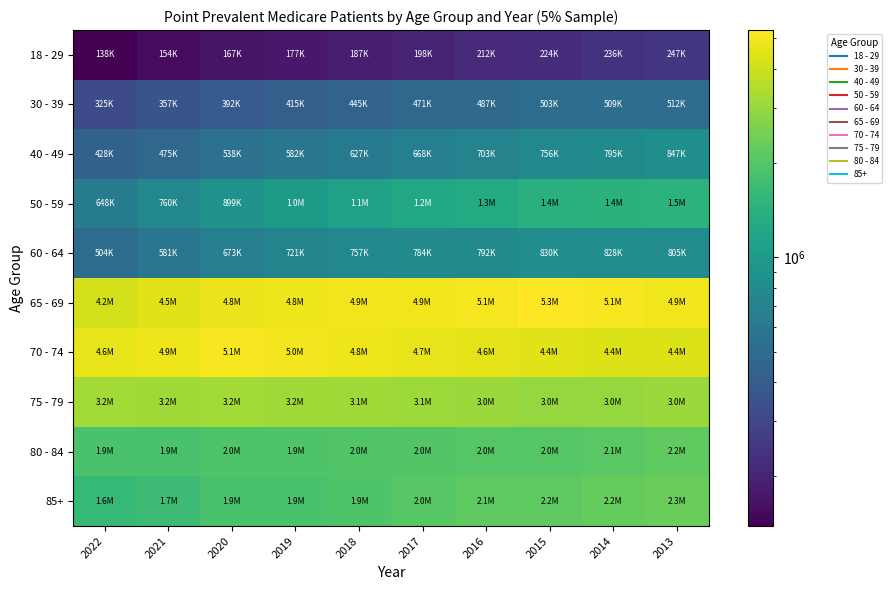

Which category has the highest value across all series?

2015